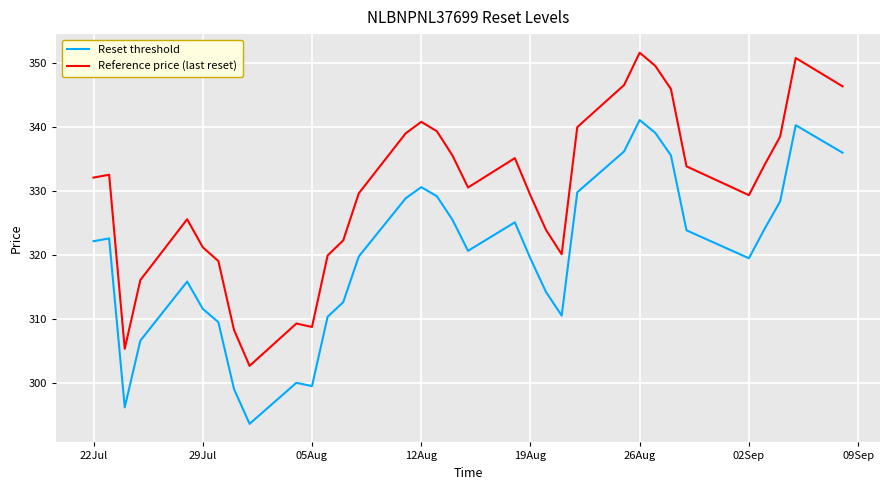

What is the smallest value displayed?

293.6